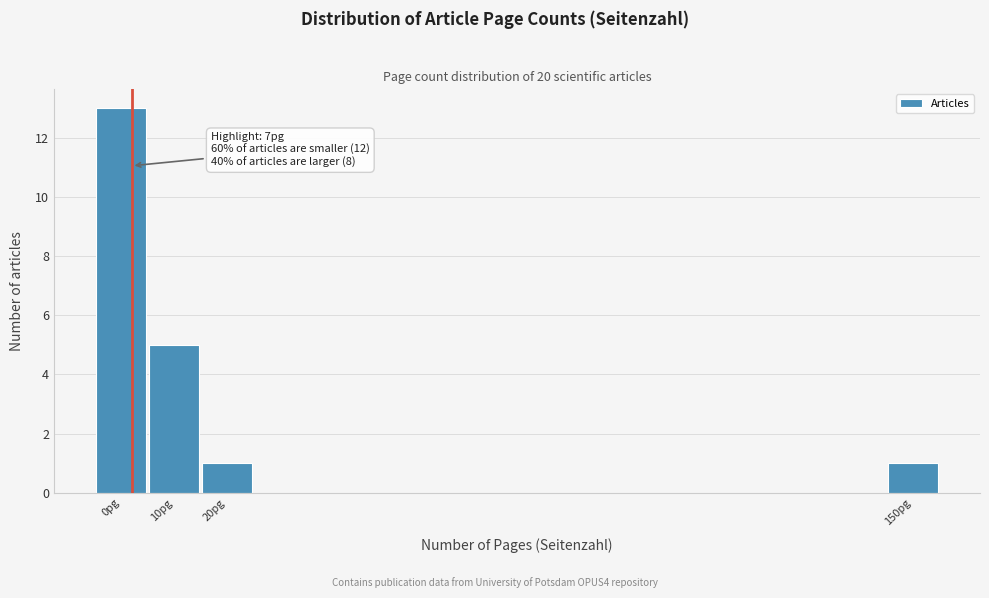

Reading left to right, extract all data points from this chart.

13	5	1	1